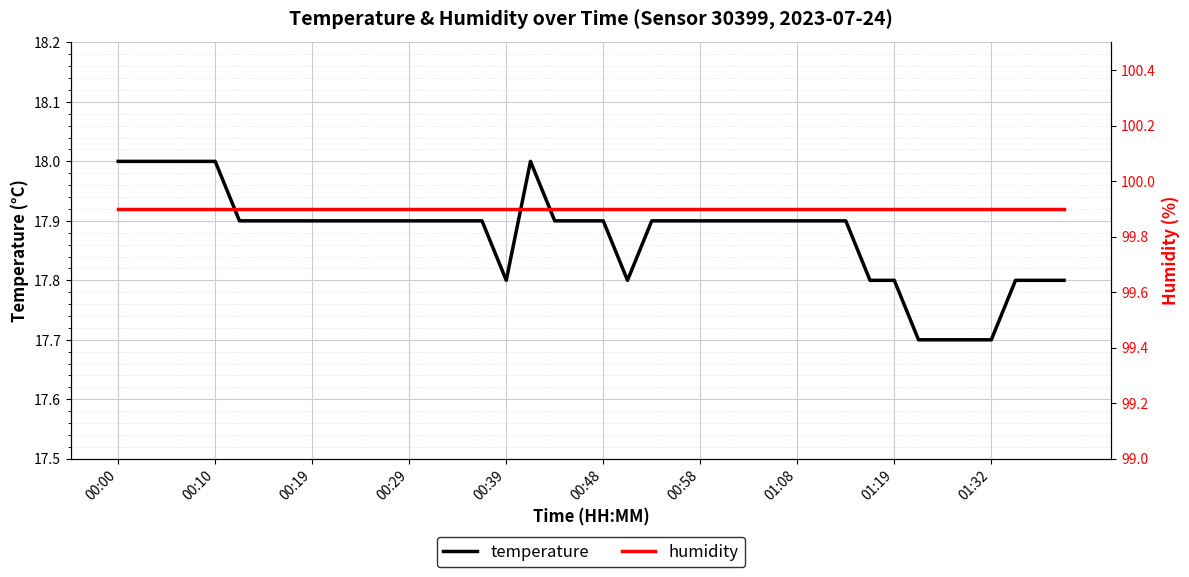

The temperature series shows 23.8 at 00:39. True or false?

False